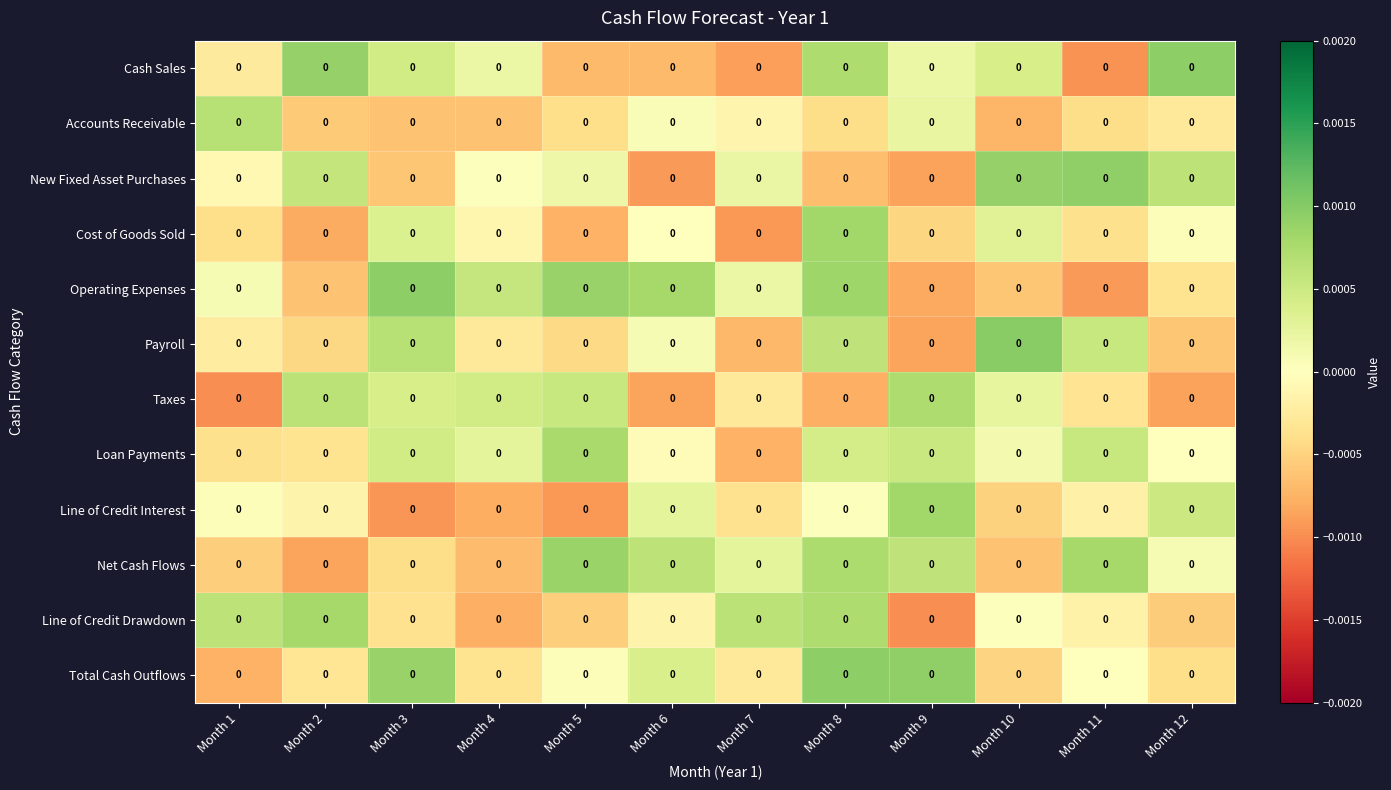

At which category is the sum across all series the highest?

Month 8